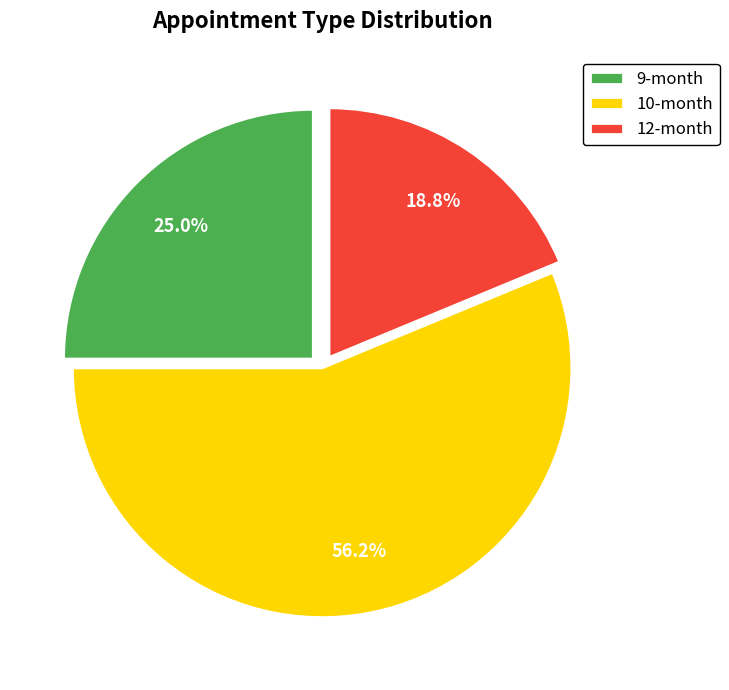

What is the ratio of the value at 12-month to the value at 10-month?

0.3